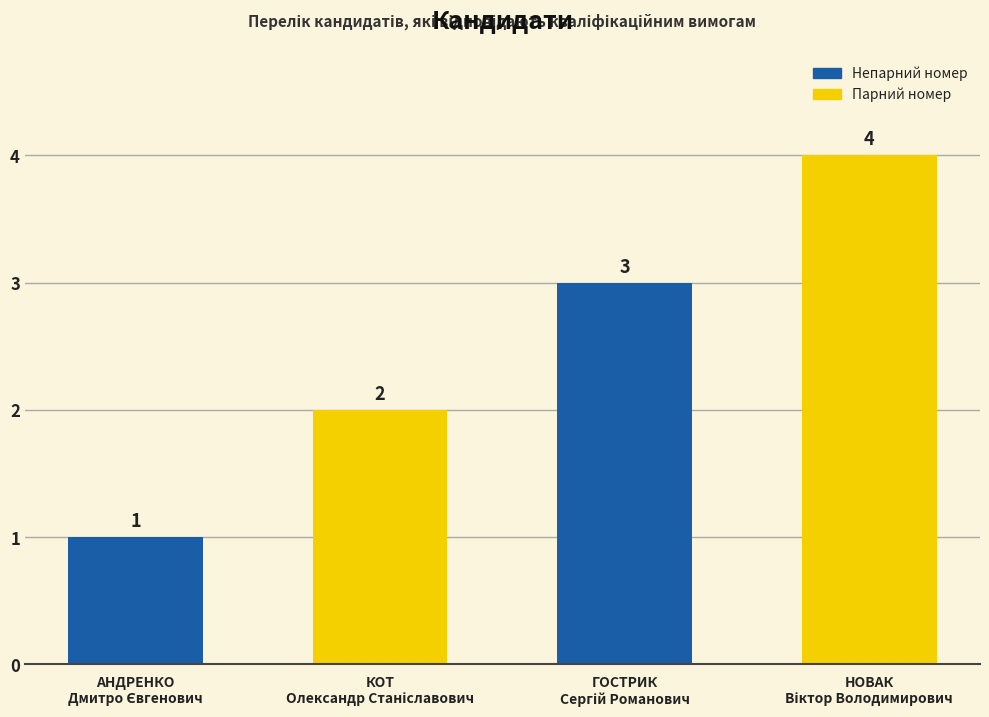

What is the difference between the maximum and minimum values?

3